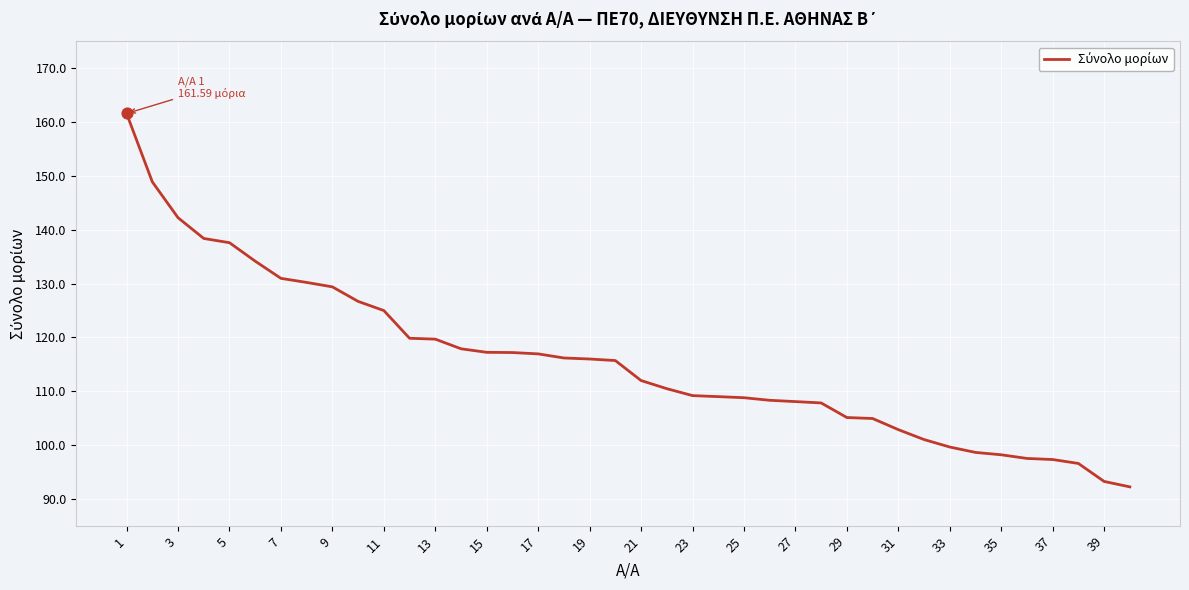

What is the minimum value shown in the chart?

92.2